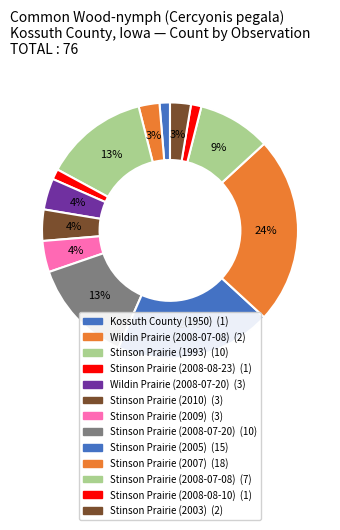

Is it true that Stinson Prairie (2010) is 11% of the pie?

False